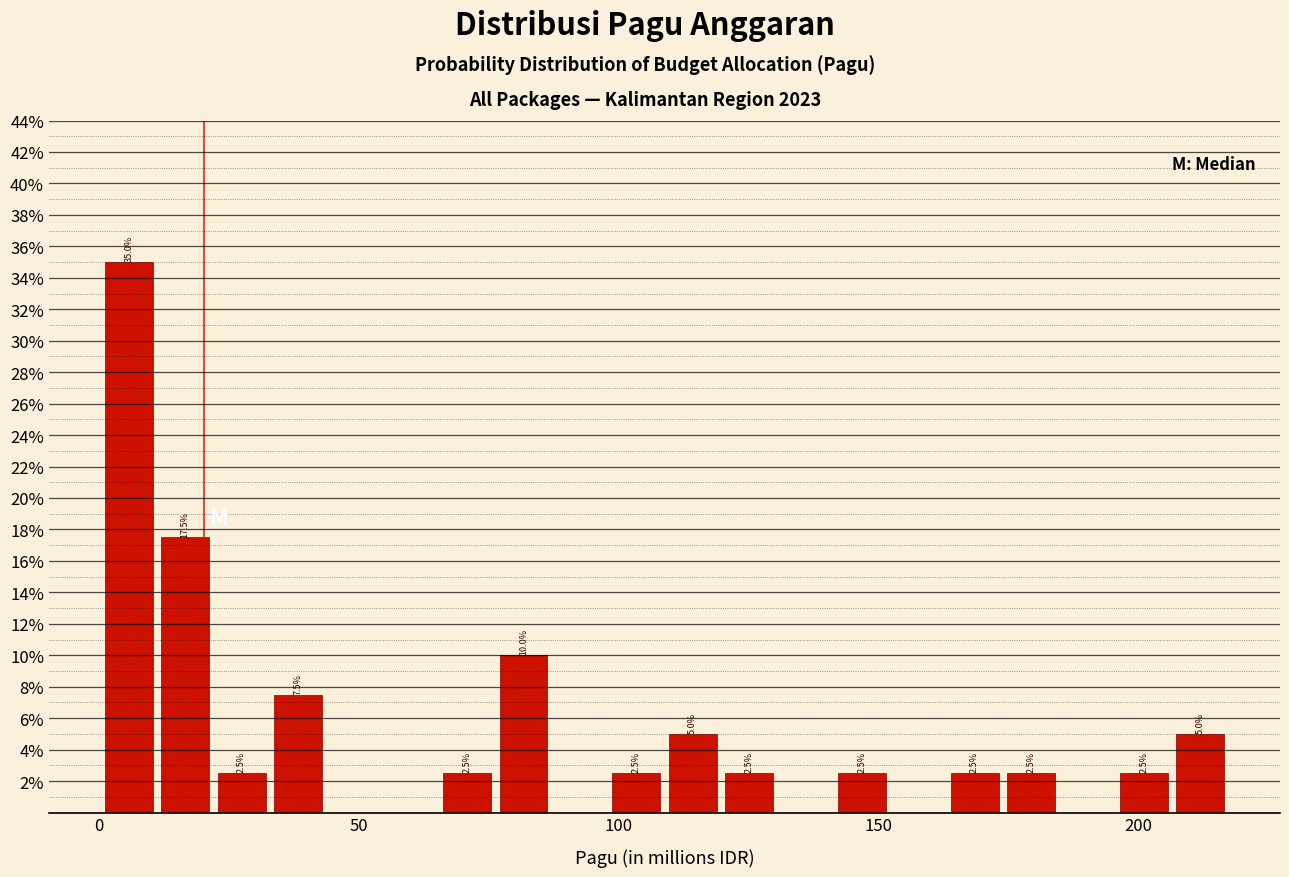

Read against the x-axis, roughly where is the centre of the tallest bar?

5